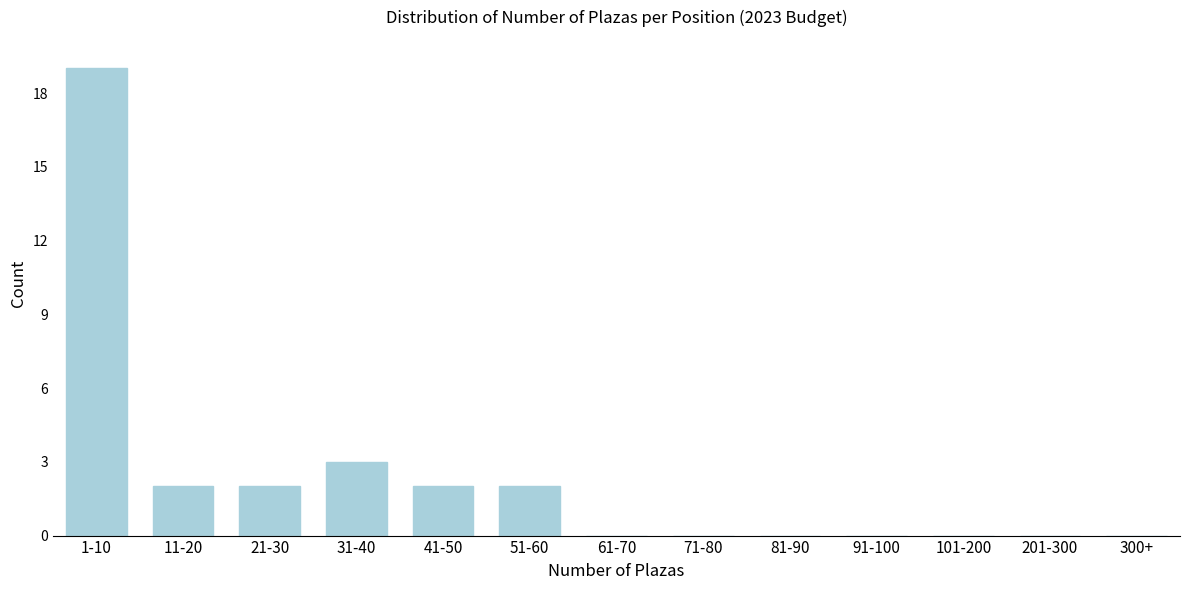

Reading right to left, list all the values displayed in this chart.

300+=0	201-300=0	101-200=0	91-100=0	81-90=0	71-80=0	61-70=0	51-60=2	41-50=2	31-40=3	21-30=2	11-20=2	1-10=19